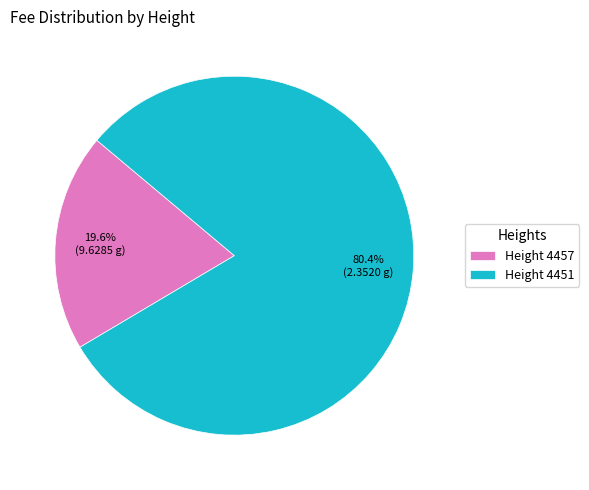

How many slices are in this pie chart?

2